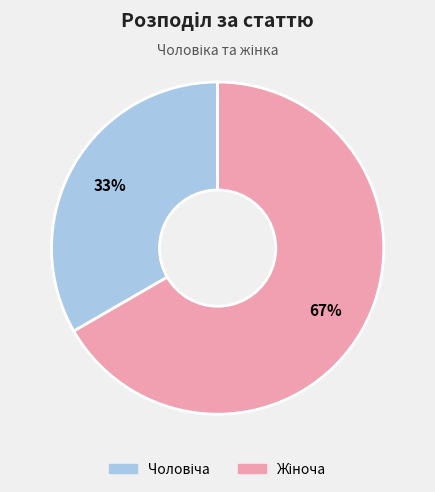

To the nearest percent, what is the average slice percentage?

50%